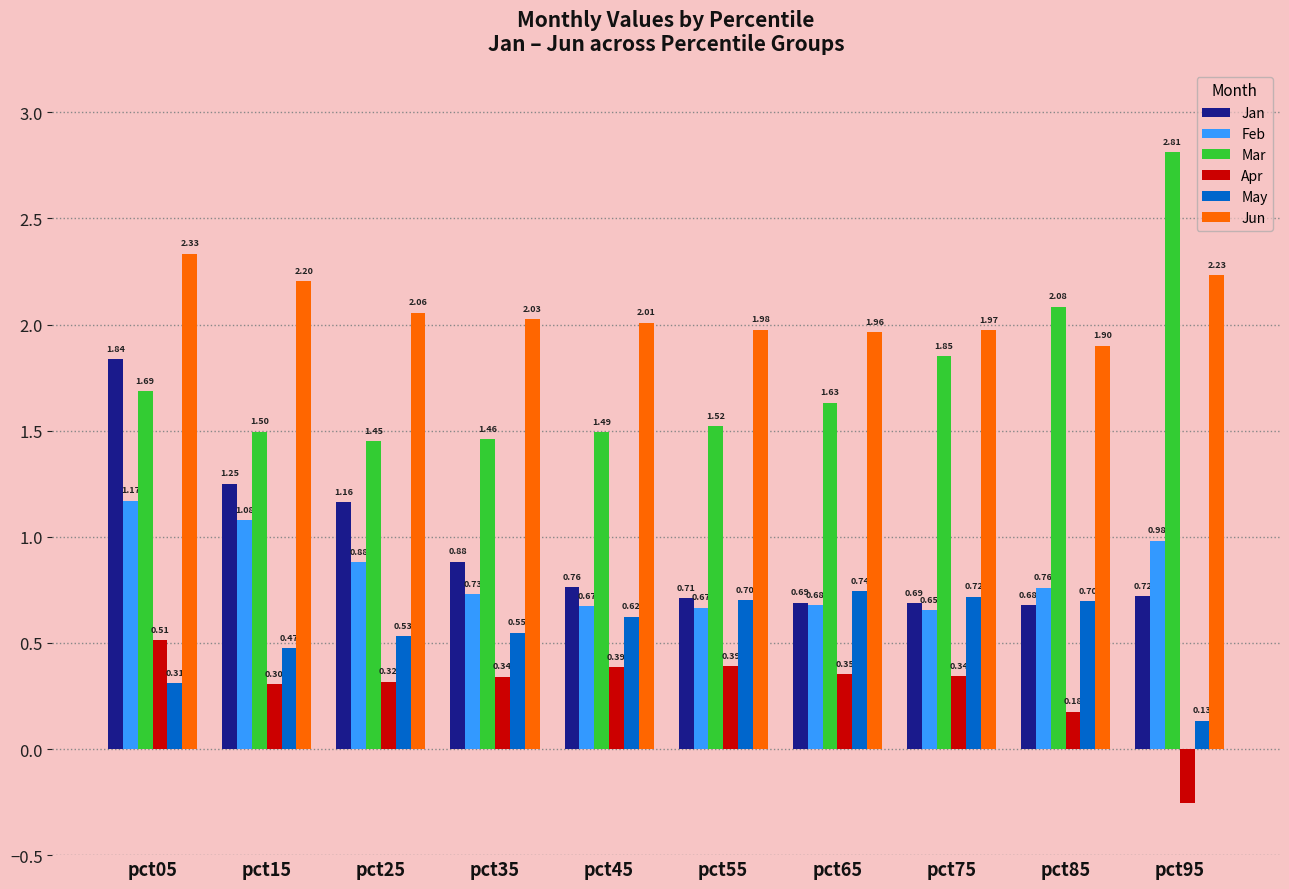

Are the bars horizontal?

No